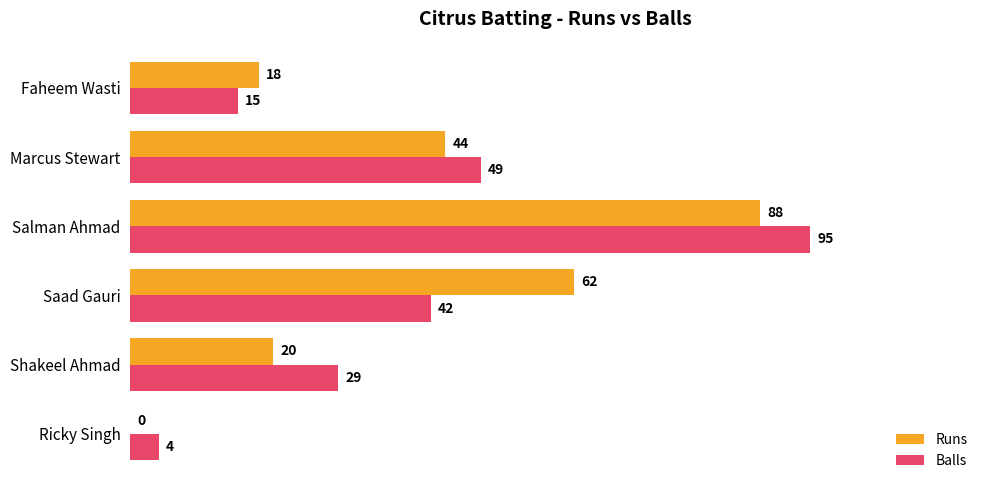

Which series changed the most between Salman Ahmad and Marcus Stewart?

Balls